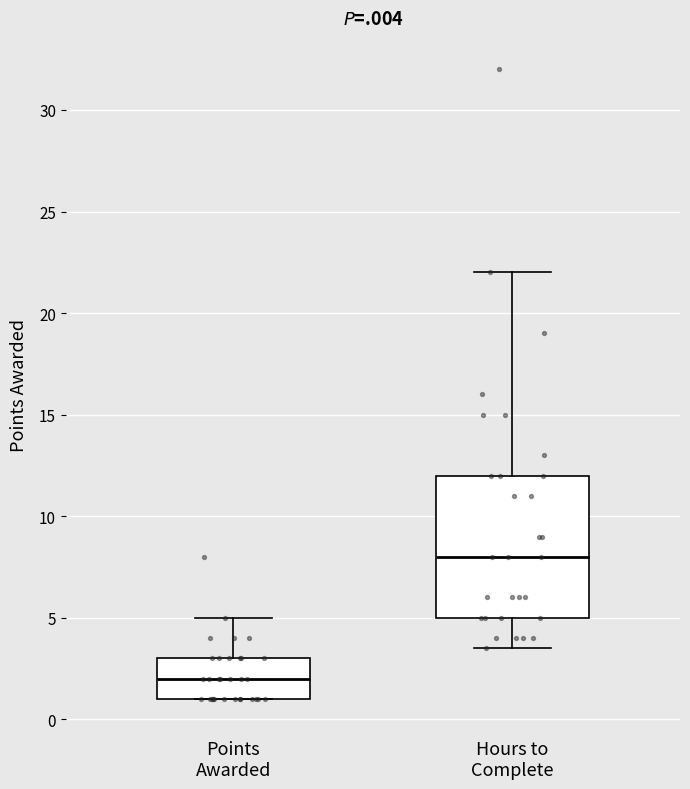

Which box's median line is the highest?

Hours to Complete